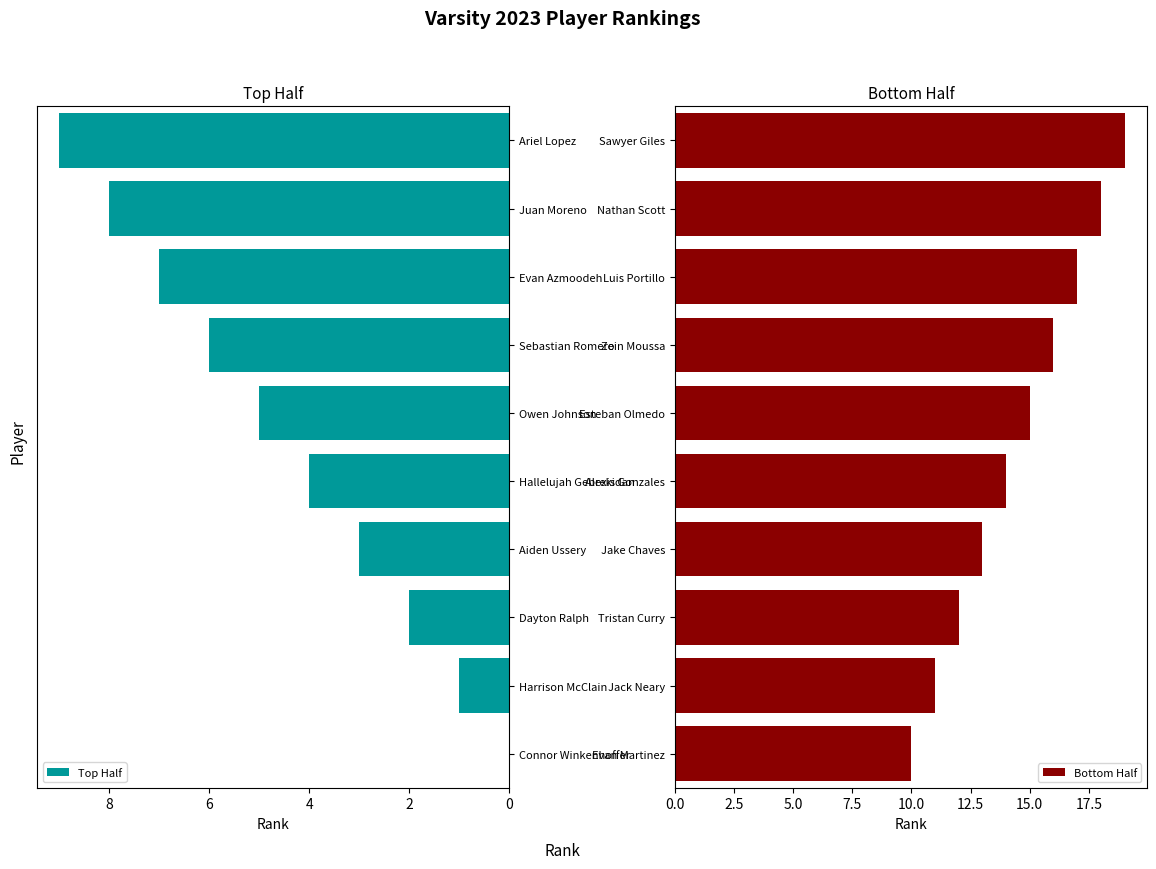

The Top Half series shows 1 at Harrison McClain. True or false?

True